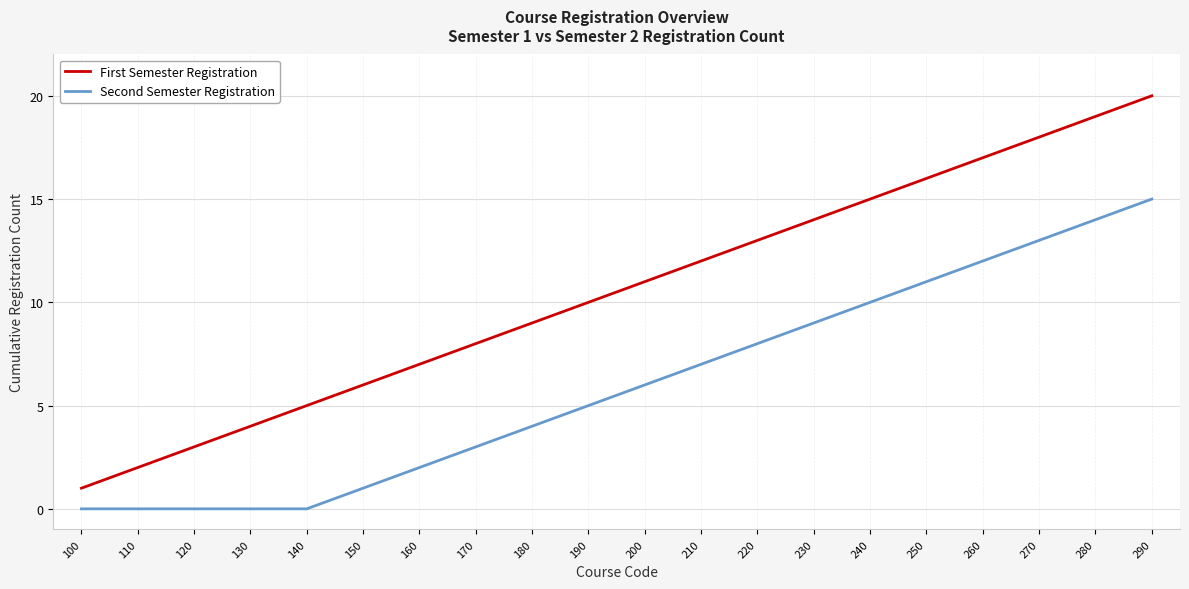

Is it true that Second Semester Registration equals 3 at 170?

True